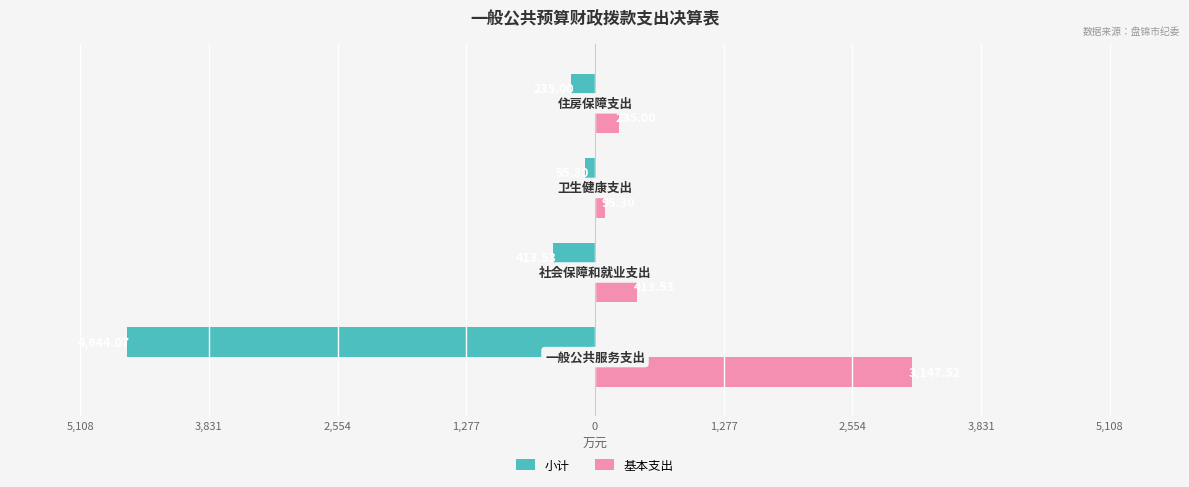

What are all the series names shown in the legend?

小计, 基本支出